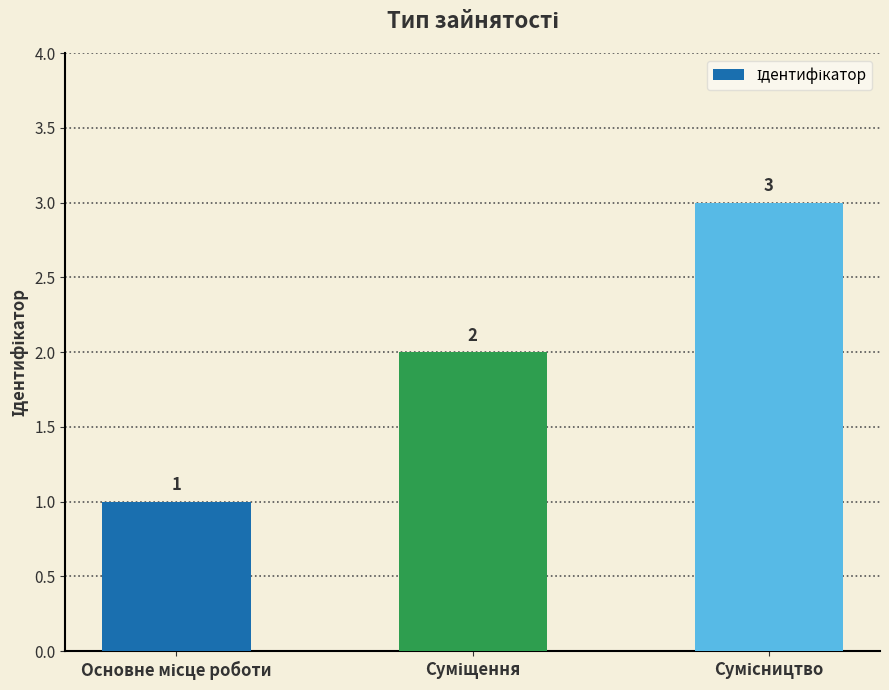

What is the maximum value shown in the chart?

3